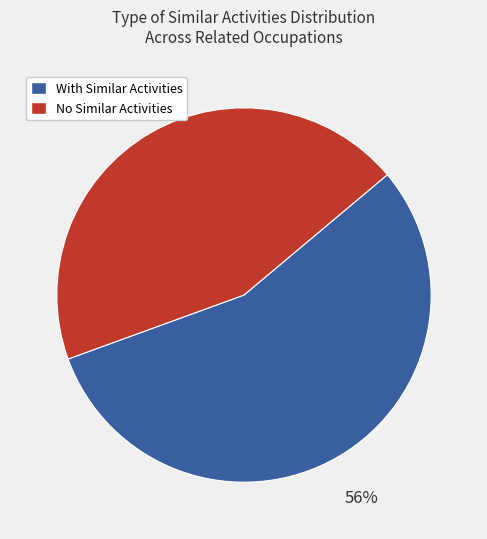

What is the smallest slice in the pie chart?

No Similar Activities